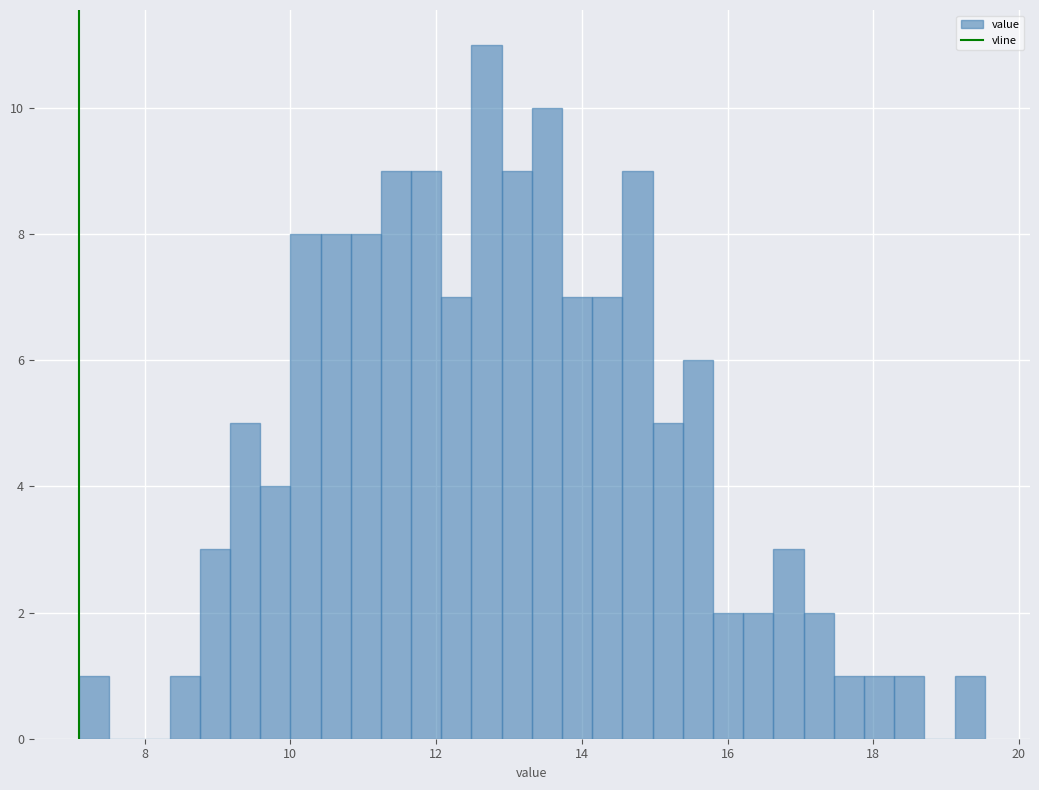

Read against the x-axis, roughly where is the centre of the tallest bar?

12.6